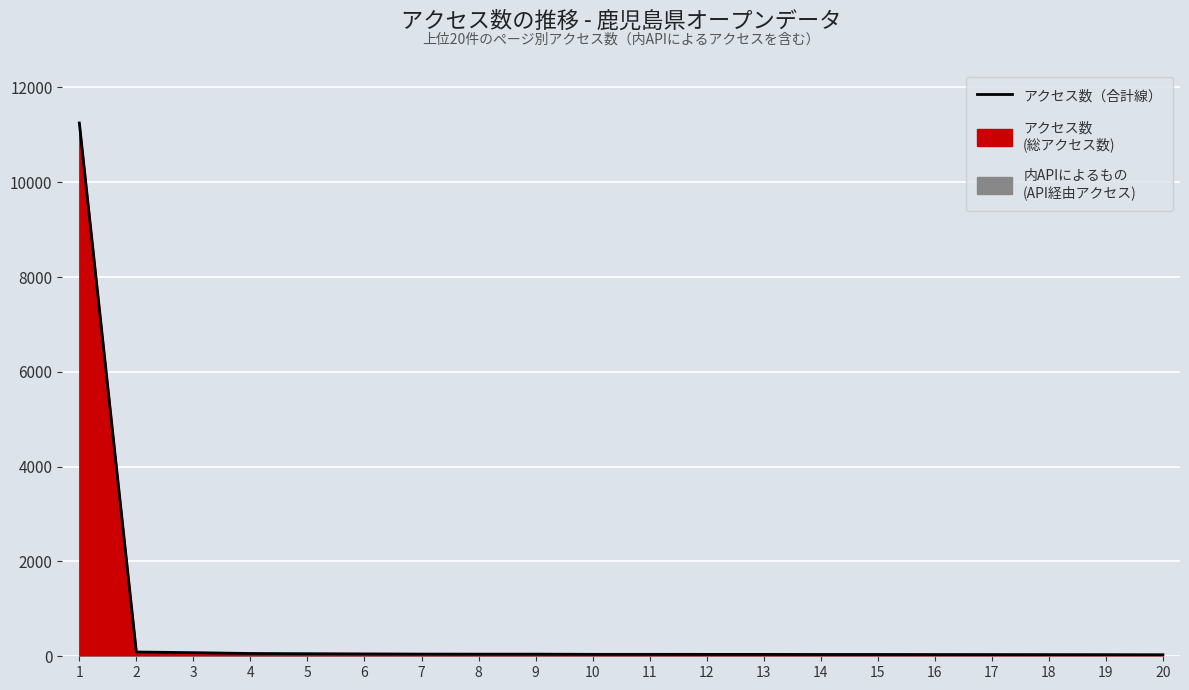

What is the difference between the maximum and minimum values?

11217